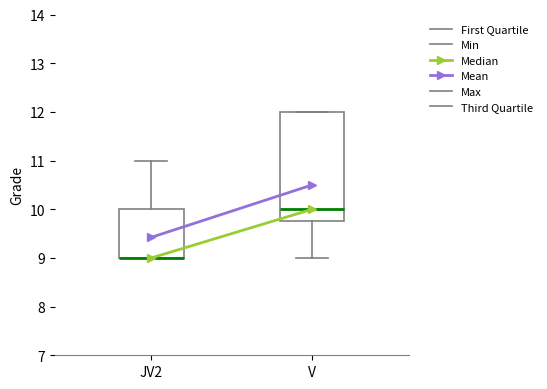

Reading left to right, read every box against the y-axis: the position of its median line, the range the box covers, and the ends of its whiskers. The values are not printed on the chart, so give them approximately, as read against the axis.

JV2: median 9.0 (drawn on the box's lower edge), box 9.0 to 10.0, whiskers 9.0 to 11.0
V: median 10.0, box 9.8 to 12.0, whiskers 9.0 to 12.0